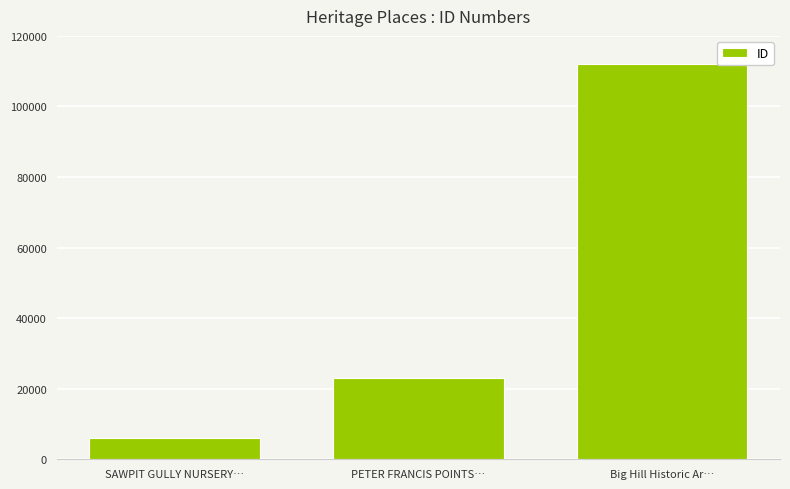

What is the label of the 1st bar from the left?

SAWPIT GULLY NURSERY…